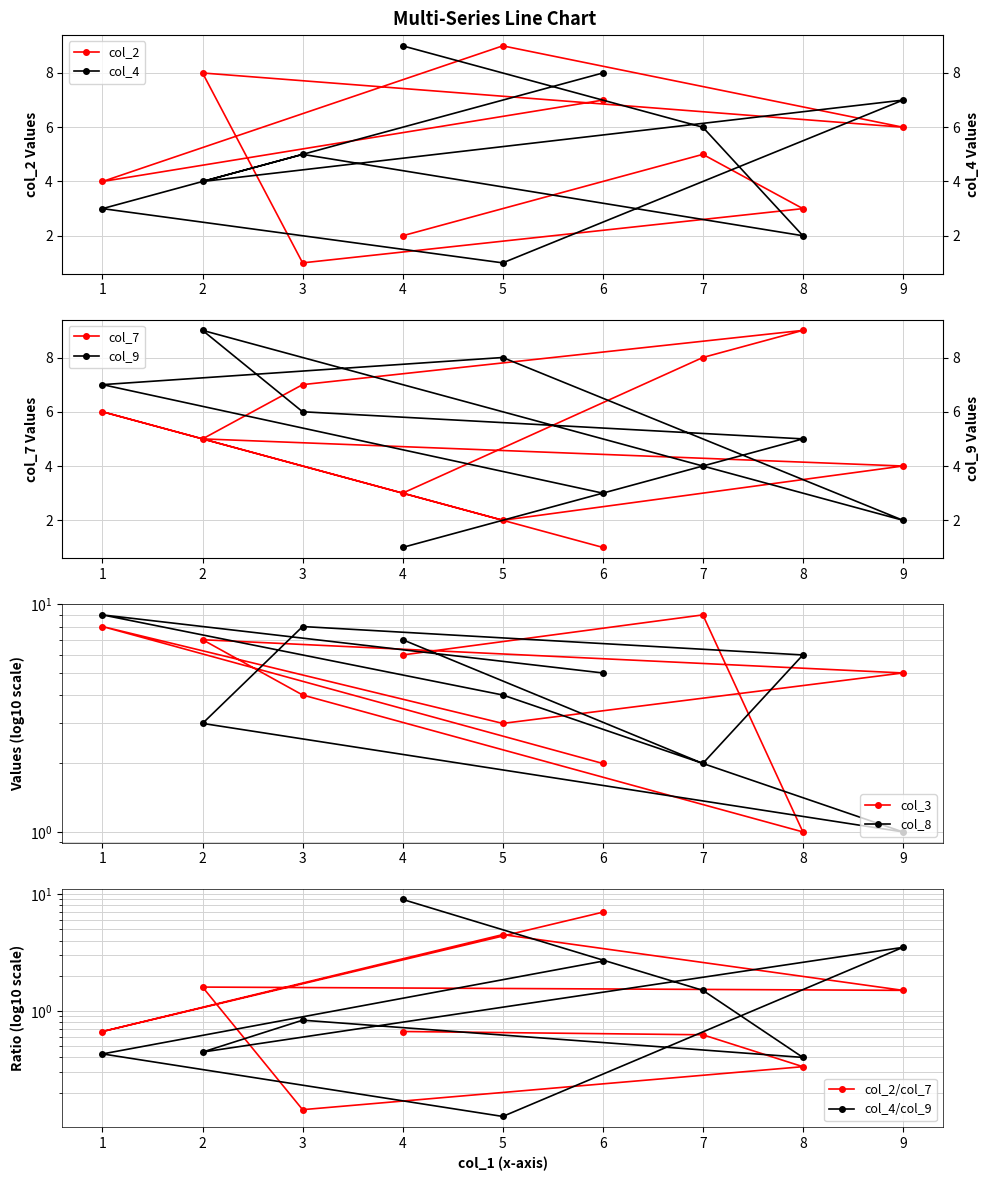

Reading left to right, transcribe all the data shown in this chart.

col_2: 2	5	3	1	8	6	9	4	7
col_4: 9	6	2	5	4	7	1	3	8
col_7: 3	8	9	7	5	4	2	6	1
col_9: 1	4	5	6	9	2	8	7	3
col_3: 6	9	1	4	7	5	3	8	2
col_8: 7	2	6	8	3	1	4	9	5